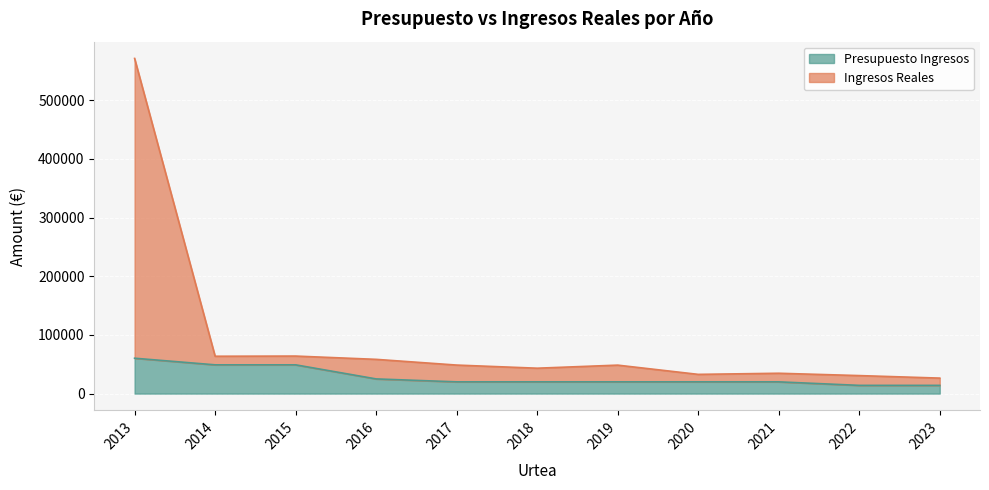

The Ingresos Reales series shows 66852.5 at 2018. True or false?

False